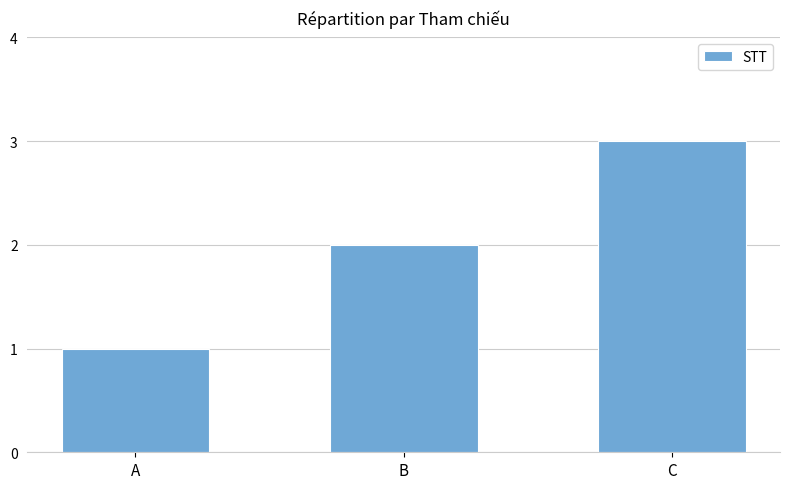

How many data points does each series have?

3